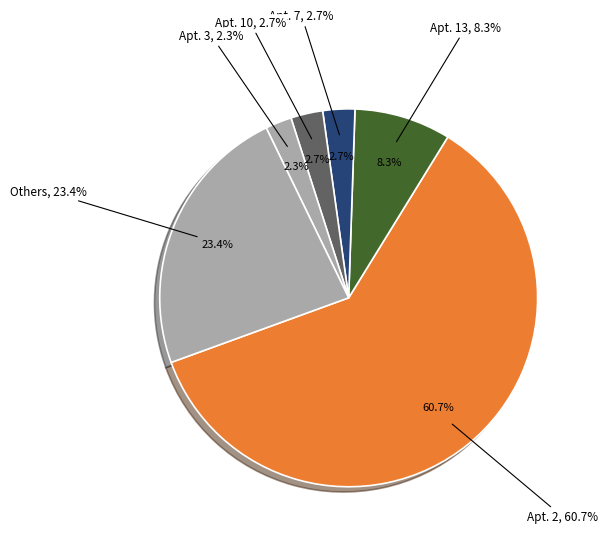

Is there any slice that represents more than half of the pie?

Yes